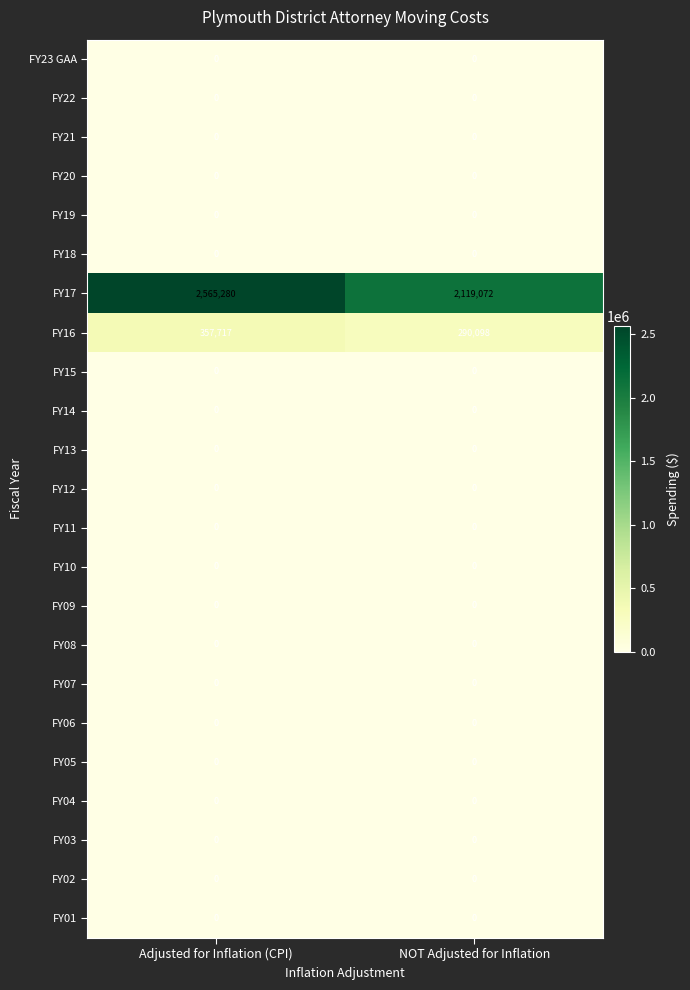

At which category is the sum across all series the highest?

Adjusted for Inflation (CPI)